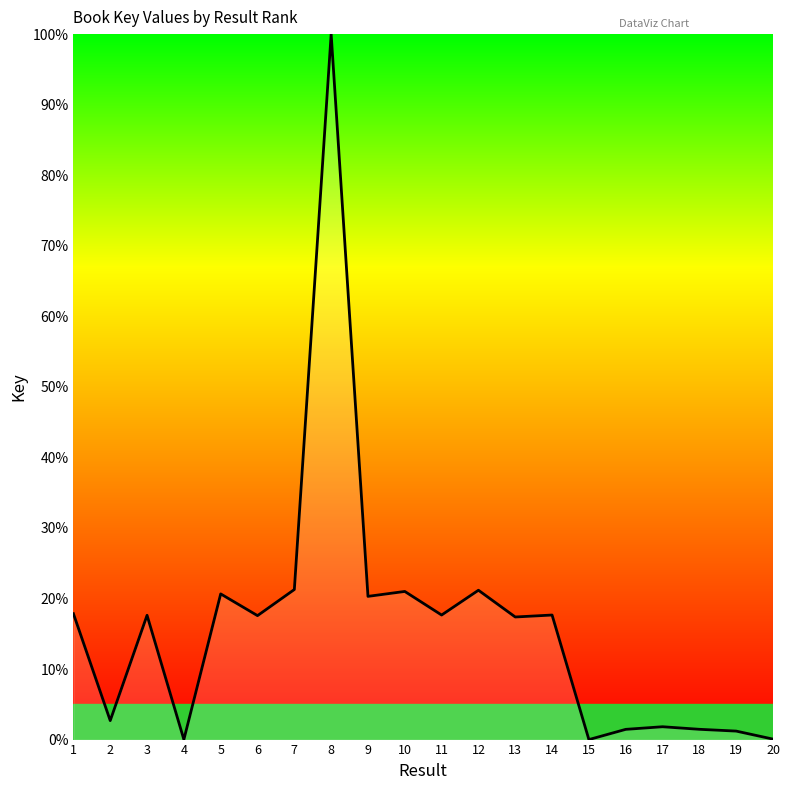

The value at 13 is 17.4. True or false?

True